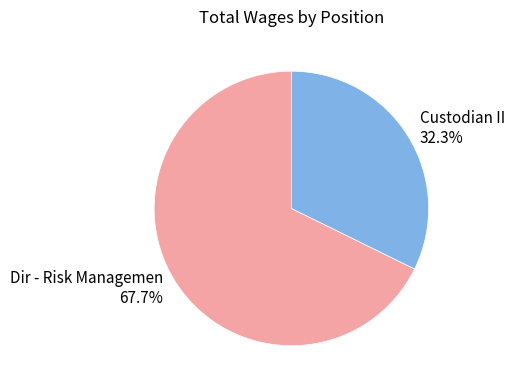

Rank the categories by value from lowest to highest.

Custodian II, Dir - Risk Managemen